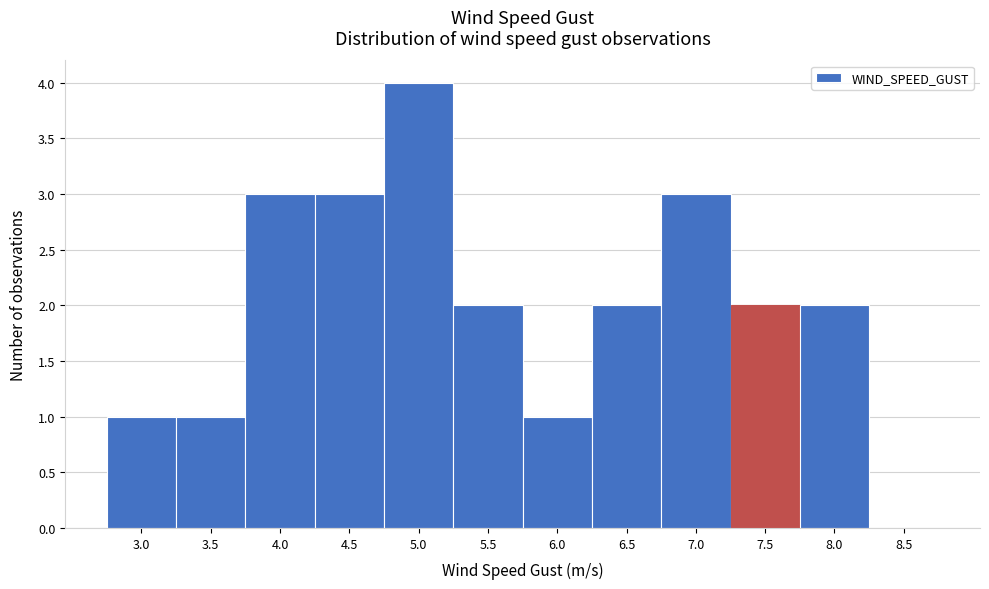

Reading left to right, list all the values displayed in this chart.

3.0=1	3.5=1	4.0=3	4.5=3	5.0=4	5.5=2	6.0=1	6.5=2	7.0=3	7.5=2	8.0=2	8.5=0